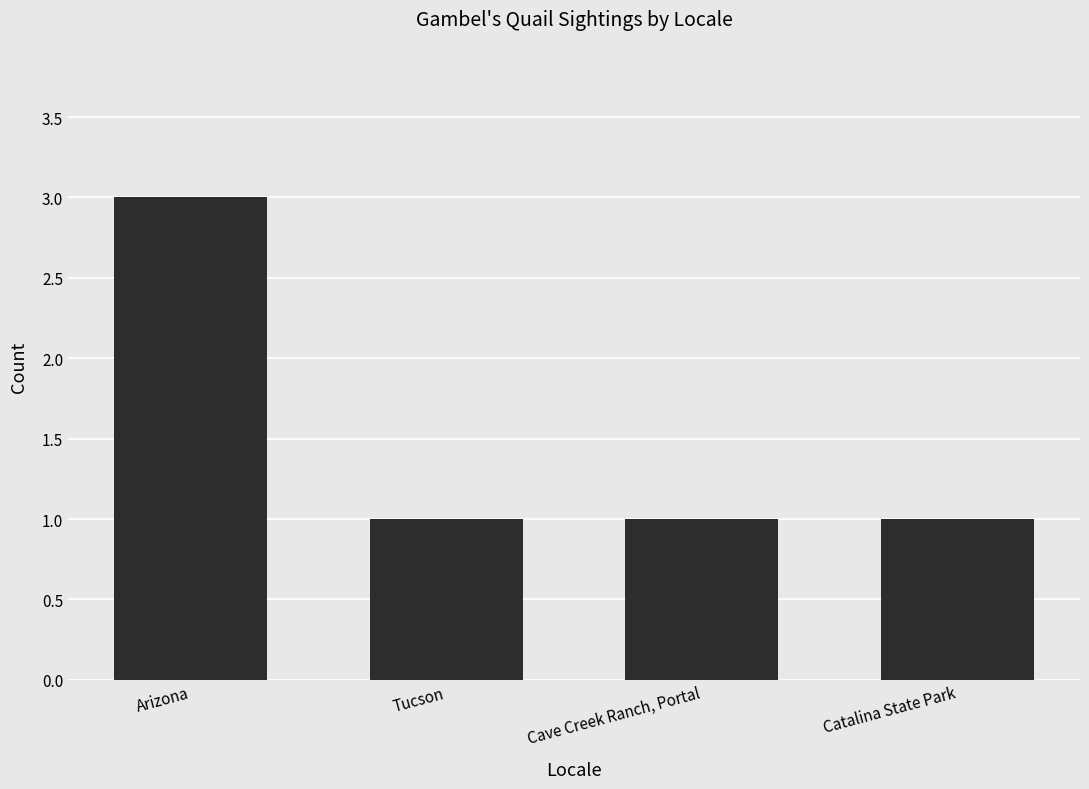

Reading right to left, transcribe all the data shown in this chart.

1	1	1	3